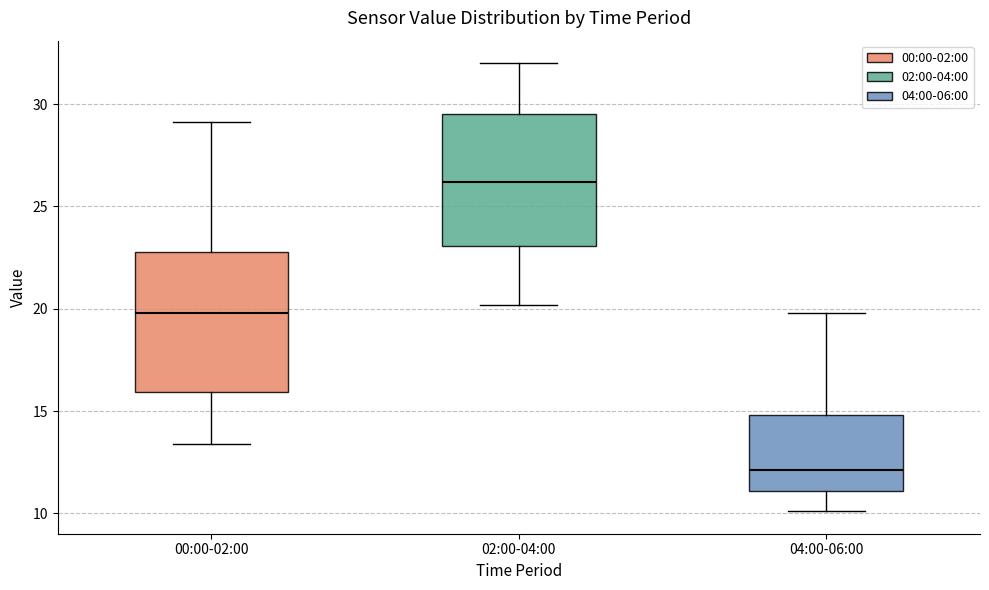

Where does the lower whisker of the box for 02:00-04:00 end on the y-axis? The values are not printed on the chart, so give them approximately, as read against the axis.

20.0